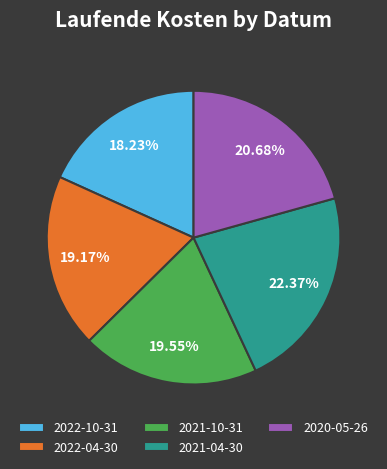

Which category has the biggest portion of the pie?

2021-04-30